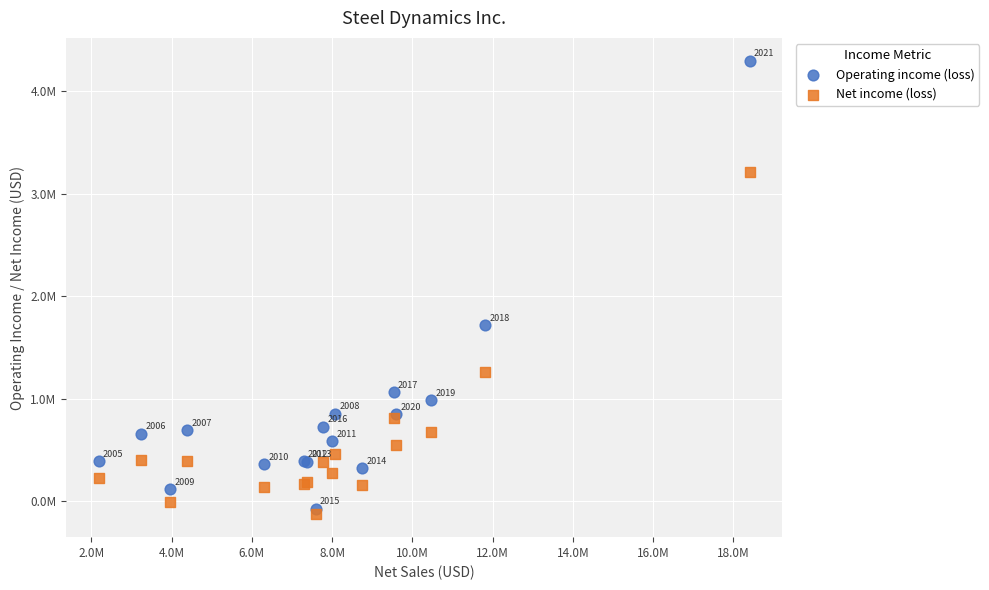

Which series contains the highest Y value?

Operating income (loss)